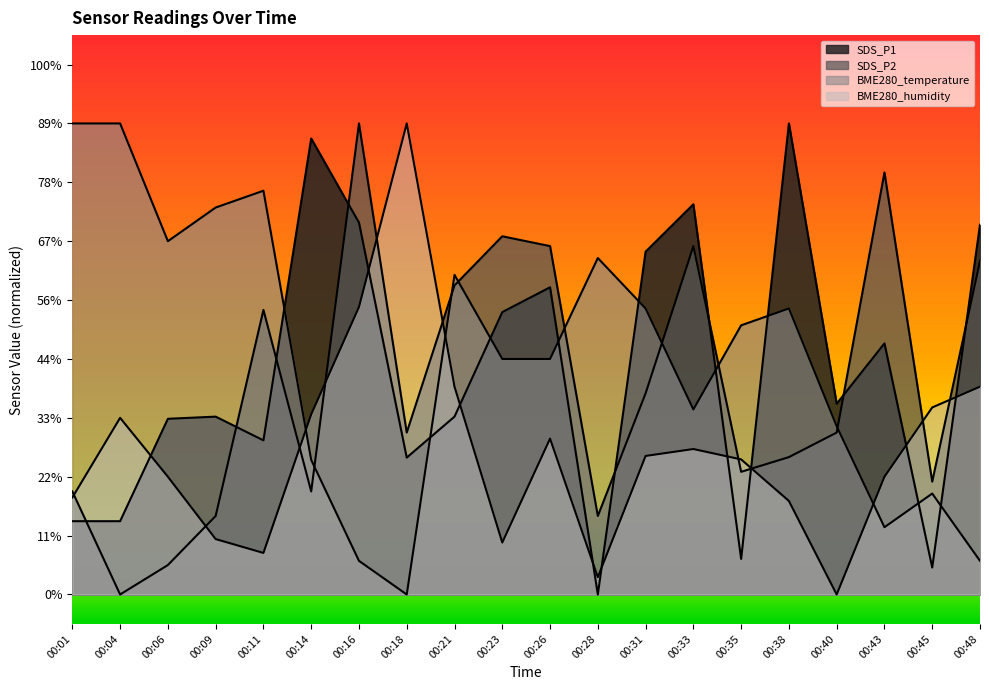

Reading right to left, list all the values displayed in this chart.

SDS_P1: 00:48=62.8	00:45=4.6	00:43=42.7	00:40=32.4	00:38=80.0	00:35=6.0	00:33=66.3	00:31=58.2	00:28=0.0	00:26=52.2	00:23=48.0	00:21=30.2	00:18=23.2	00:16=63.2	00:14=77.4	00:11=26.2	00:09=30.2	00:06=29.8	00:04=12.4	00:01=12.4
SDS_P2: 00:48=56.7	00:45=19.2	00:43=71.7	00:40=27.5	00:38=23.3	00:35=20.8	00:33=59.2	00:31=34.2	00:28=13.3	00:26=59.2	00:23=60.8	00:21=52.5	00:18=27.5	00:16=80.0	00:14=17.5	00:11=48.3	00:09=13.3	00:06=5.0	00:04=0.0	00:01=17.5
BME280_temperature: 00:48=5.7	00:45=17.1	00:43=11.4	00:40=28.6	00:38=48.6	00:35=45.7	00:33=31.4	00:31=48.6	00:28=57.1	00:26=40.0	00:23=40.0	00:21=54.3	00:18=0.0	00:16=5.7	00:14=22.9	00:11=68.6	00:09=65.7	00:06=60.0	00:04=80.0	00:01=80.0
BME280_humidity: 00:48=35.3	00:45=31.8	00:43=20.0	00:40=0.0	00:38=15.9	00:35=22.9	00:33=24.7	00:31=23.5	00:28=2.9	00:26=26.5	00:23=8.8	00:21=35.3	00:18=80.0	00:16=48.8	00:14=30.6	00:11=7.1	00:09=9.4	00:06=20.0	00:04=30.0	00:01=16.5